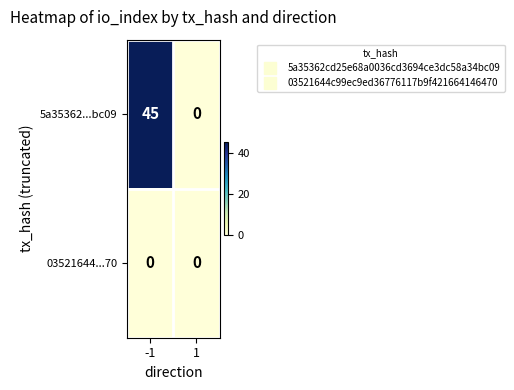

What is the highest value of the 5a35362...bc09 series?

45